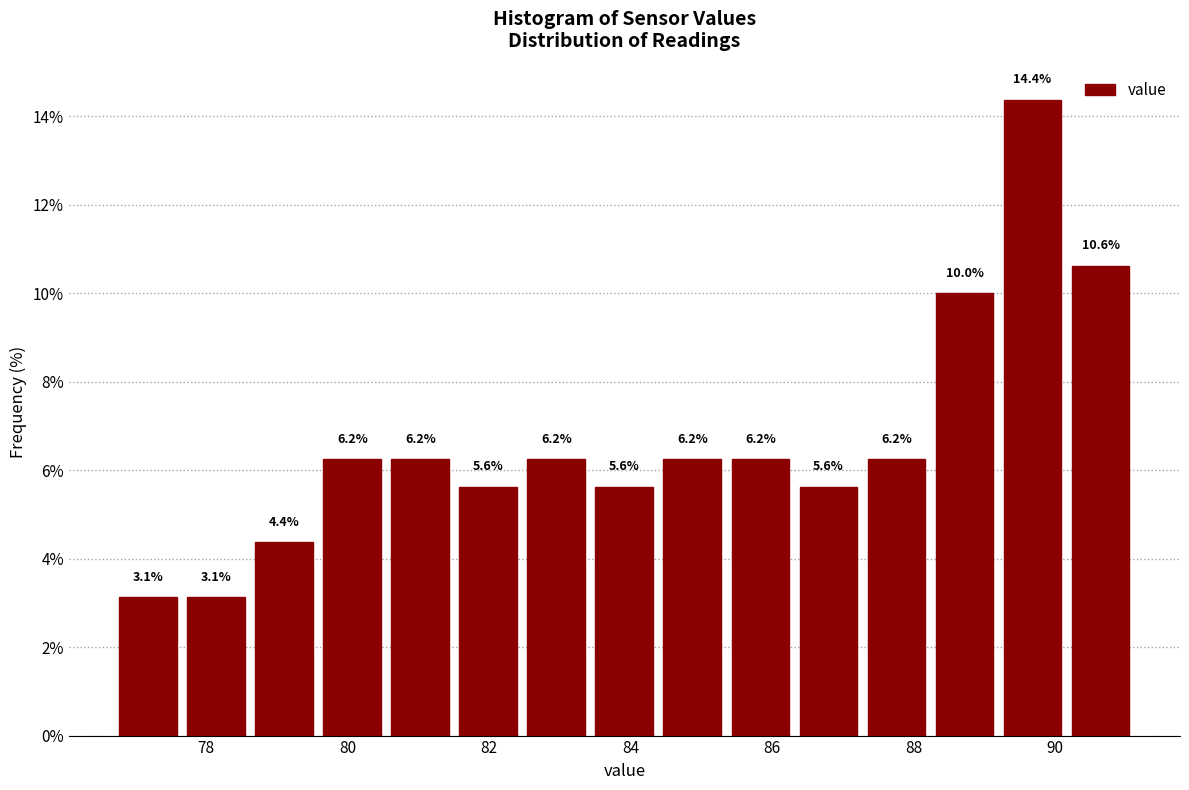

Reading left to right, list every bar in this chart as the range it spans on the x-axis followed by its height. The bar edges are not printed on the chart, so give them approximately, as read against the axis.

76.8 to 77.6: 3.1
77.6 to 78.6: 3.1
78.6 to 79.6: 4.4
79.6 to 80.6: 6.2
80.6 to 81.6: 6.2
81.6 to 82.4: 5.6
82.4 to 83.4: 6.2
83.4 to 84.4: 5.6
84.4 to 85.4: 6.2
85.4 to 86.4: 6.2
86.4 to 87.2: 5.6
87.2 to 88.2: 6.2
88.2 to 89.2: 10.0
89.2 to 90.2: 14.4
90.2 to 91.2: 10.6